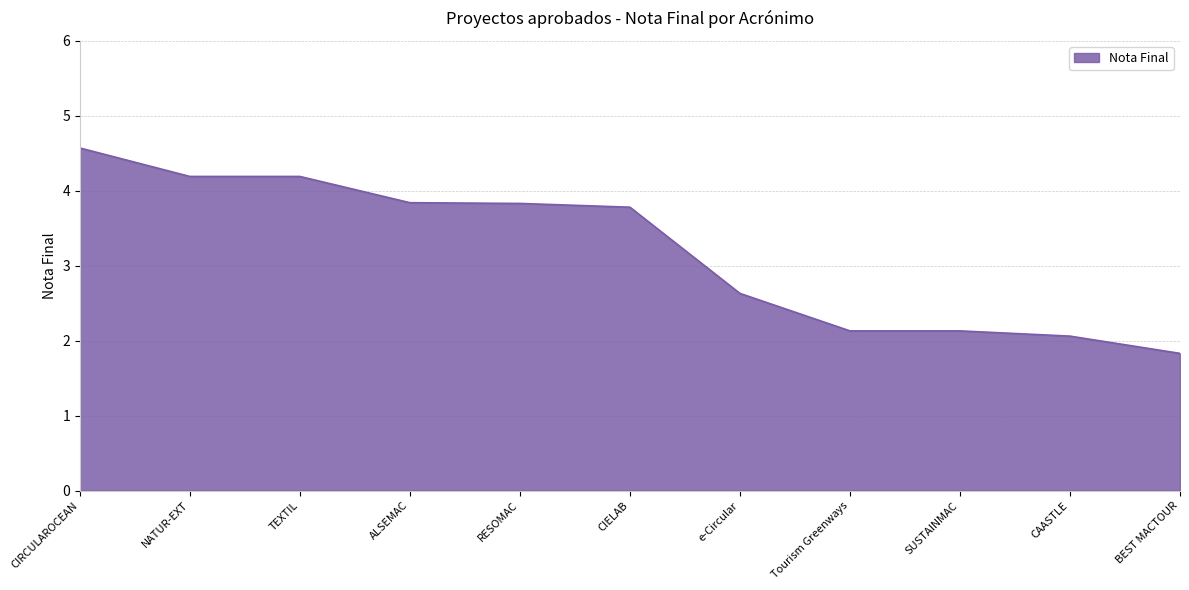

The value at SUSTAINMAC is 3.7. True or false?

False